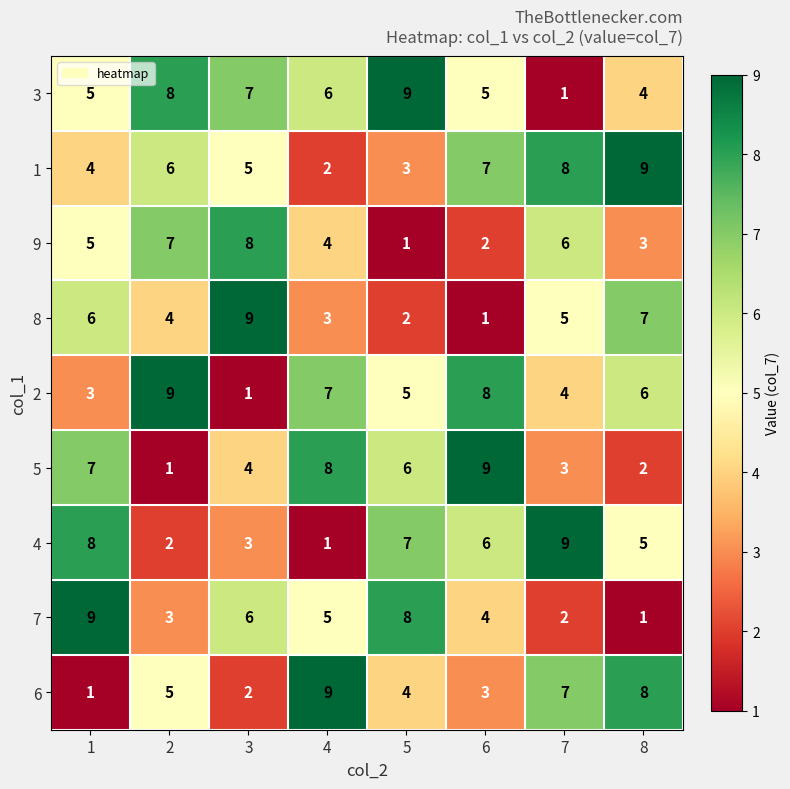

How many 9 values are between 3 and 7?

5